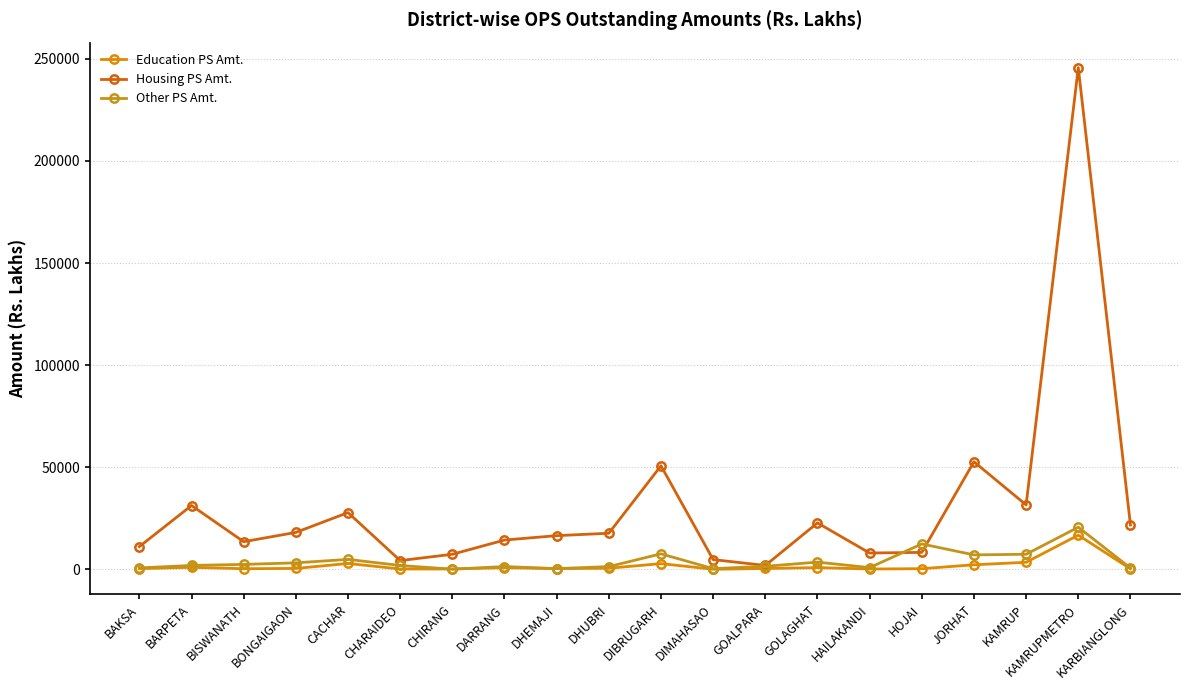

In Housing PS Amt., how many points are lower than both neighbors (excluding endpoints)?

5